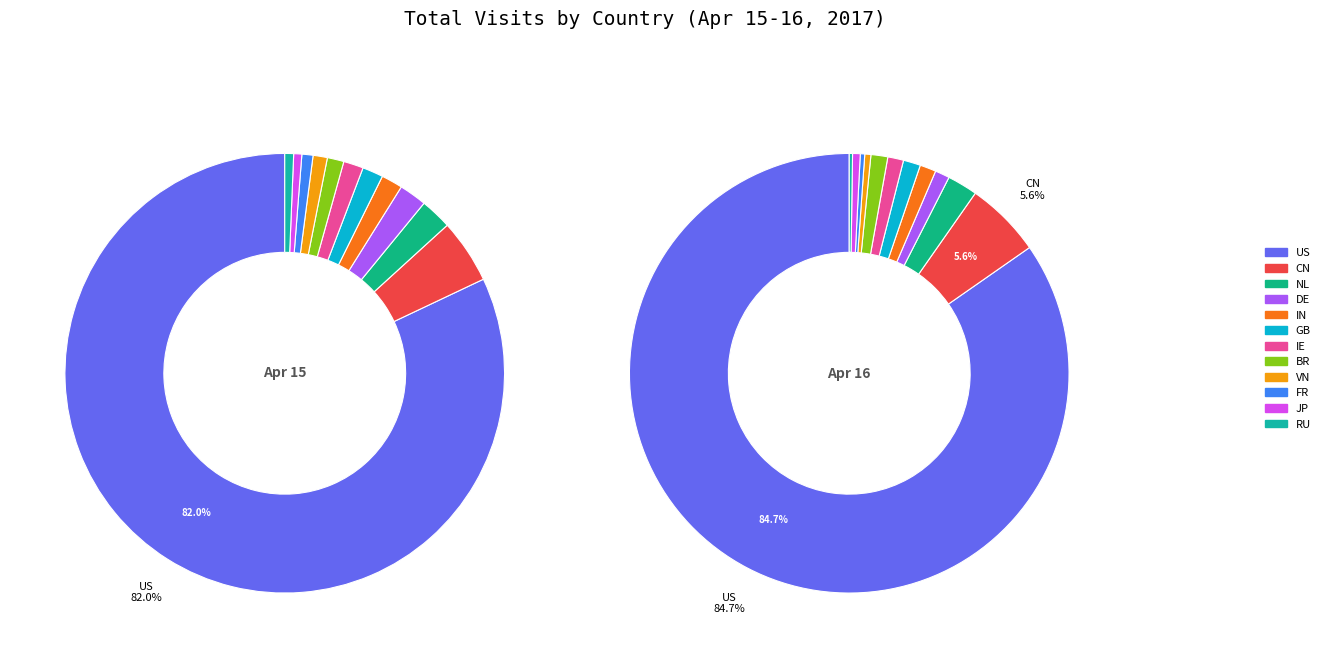

To the nearest percent, what portion does JP represent?

1%